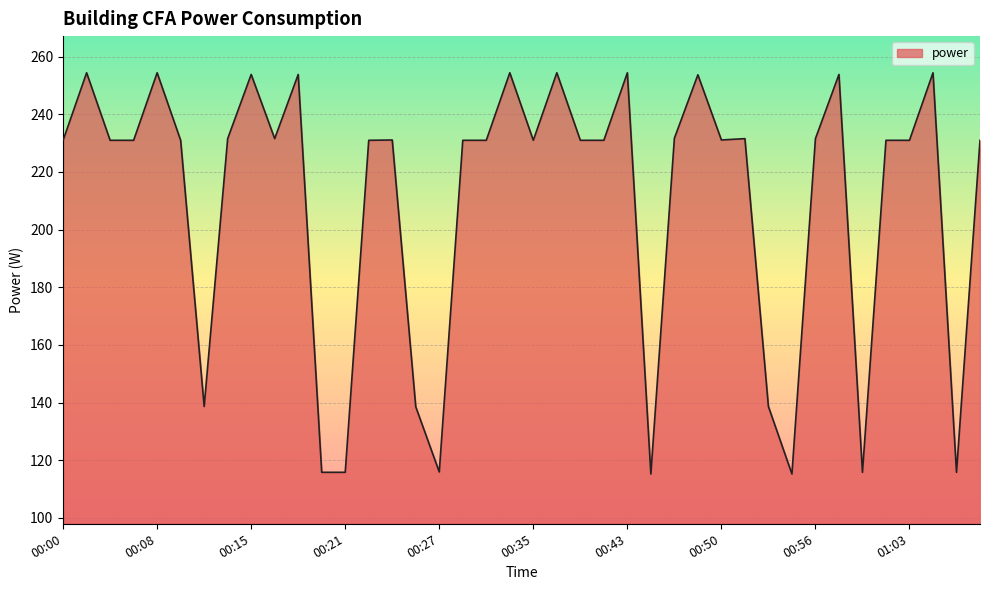

What is the average value?

209.7